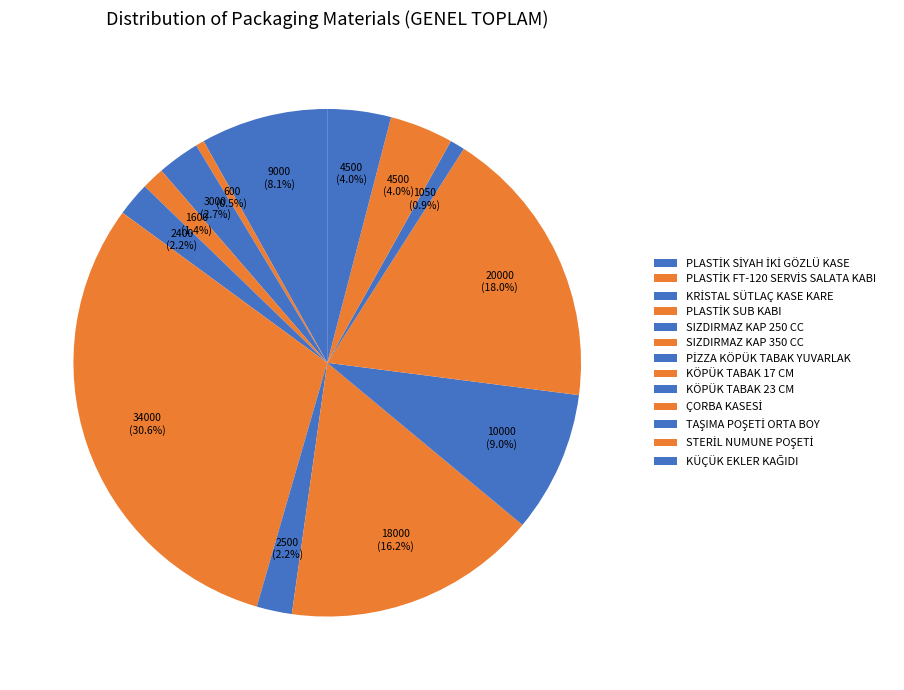

How many slices are in this pie chart?

13